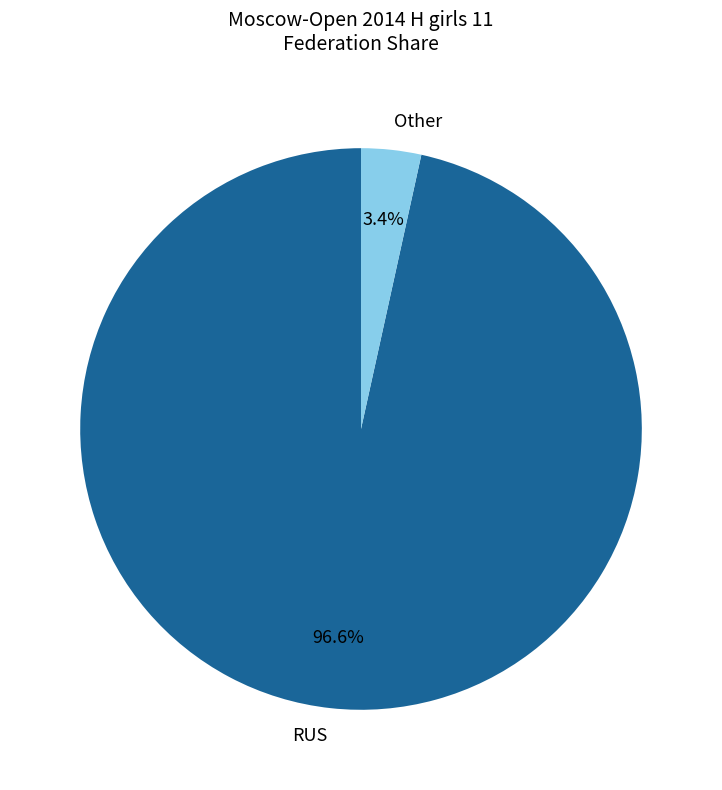

Rank the categories by value from highest to lowest.

RUS, Other